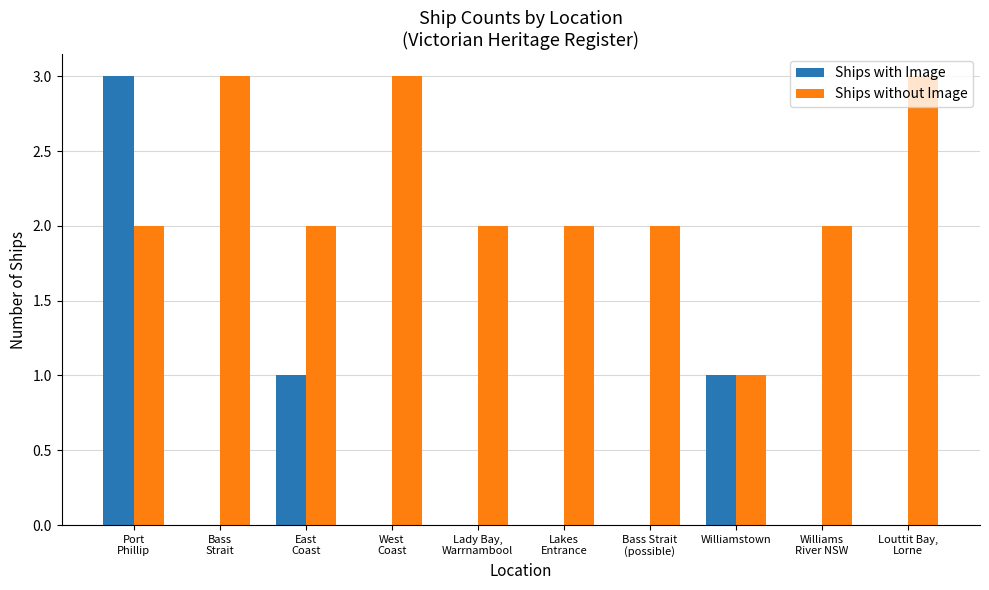

Reading left to right, list all the values displayed in this chart.

Ships with Image: Port
Phillip=3	Bass
Strait=0	East
Coast=1	West
Coast=0	Lady Bay,
Warrnambool=0	Lakes
Entrance=0	Bass Strait
(possible)=0	Williamstown=1	Williams
River NSW=0	Louttit Bay,
Lorne=0
Ships without Image: Port
Phillip=2	Bass
Strait=3	East
Coast=2	West
Coast=3	Lady Bay,
Warrnambool=2	Lakes
Entrance=2	Bass Strait
(possible)=2	Williamstown=1	Williams
River NSW=2	Louttit Bay,
Lorne=3